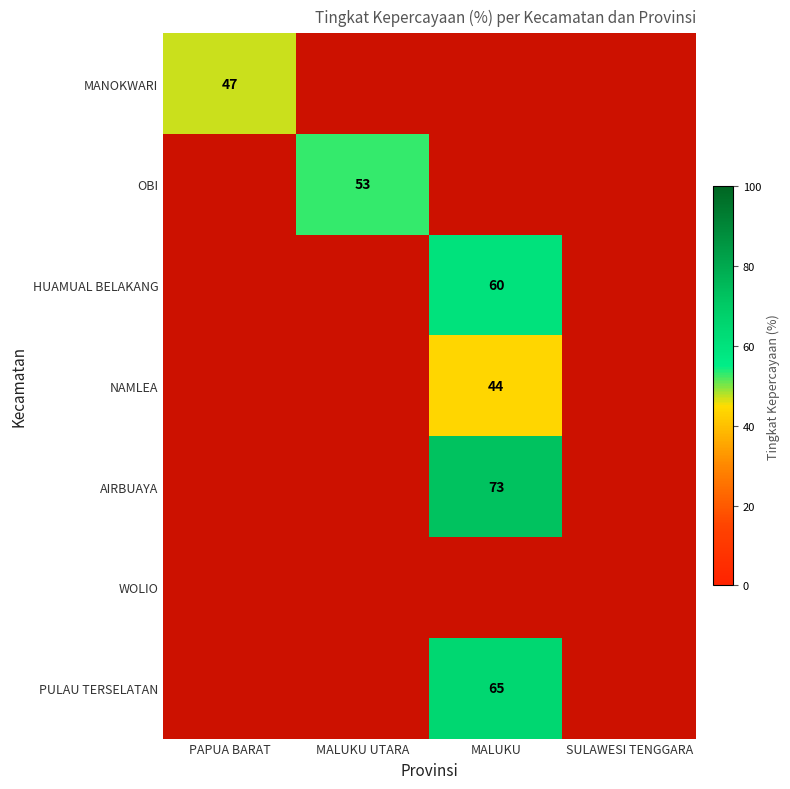

Is it true that NAMLEA equals 17 at MALUKU?

False